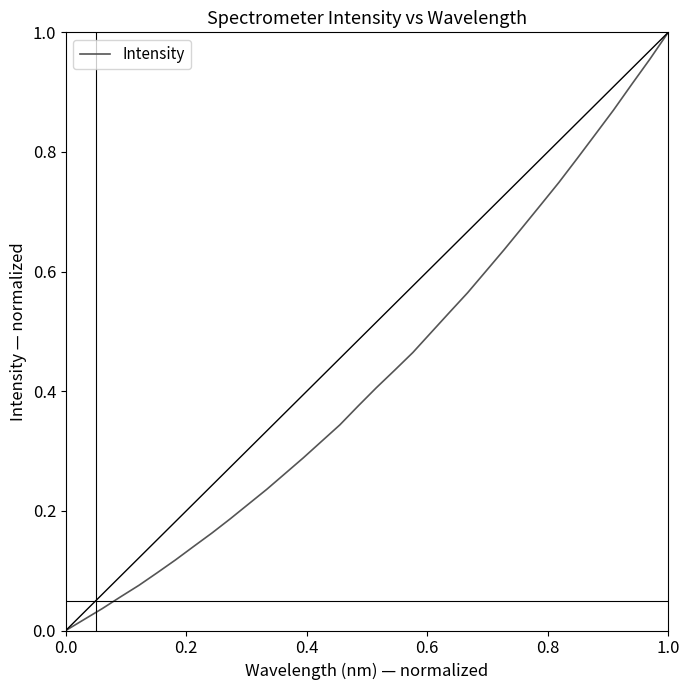

Does the chart display data point markers on the line(s)?

No